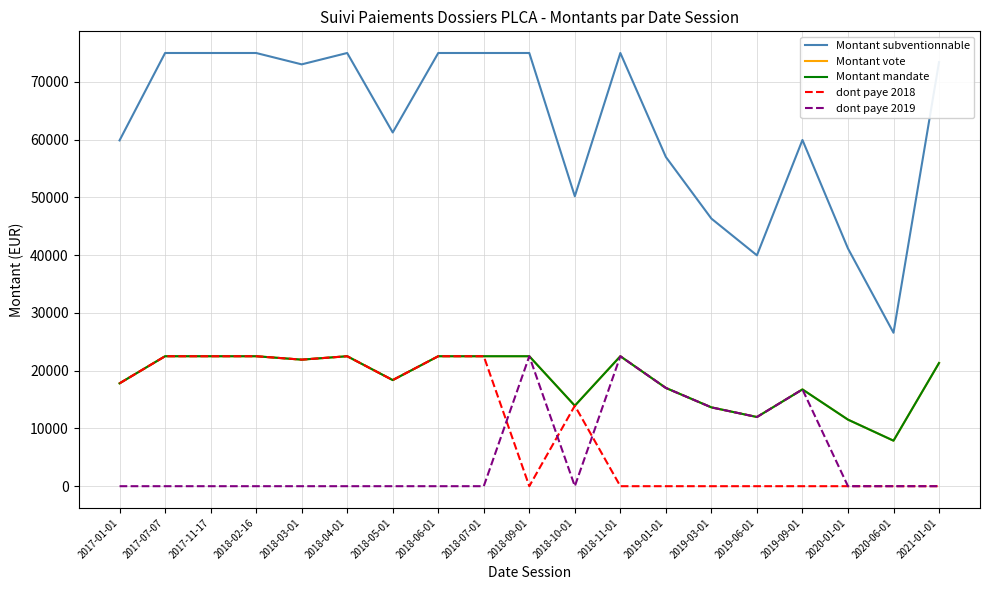

Which series changed the most between 2018-06-01 and 2018-09-01?

dont paye 2018